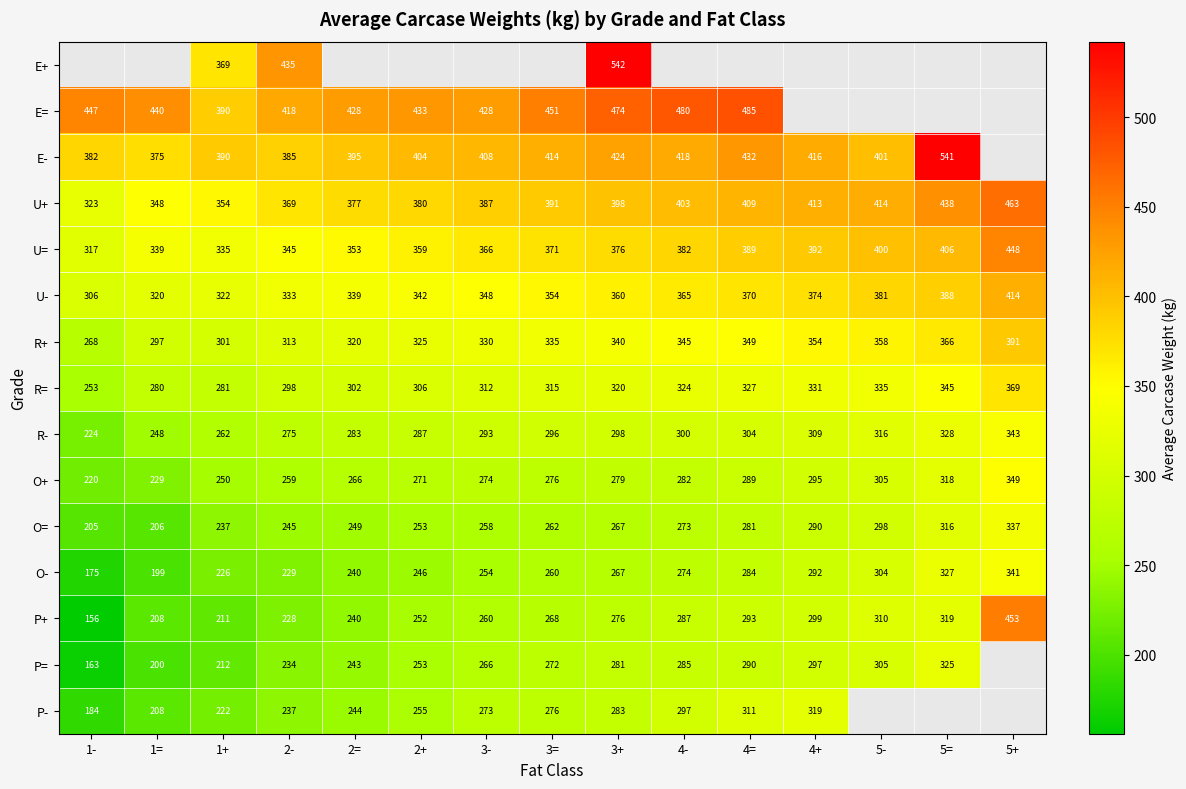

Which label corresponds to the smallest value in the chart?

1-